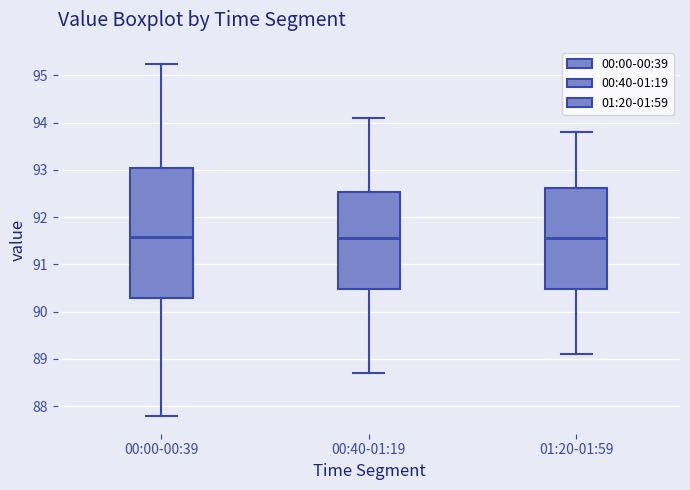

Reading left to right, transcribe this box plot: for each box, give where its median line is, the range the box spans, and where its two whiskers end, as read against the y-axis. The values are not printed on the chart, so give them approximately, as read against the axis.

00:00-00:39: median 91.6, box 90.3 to 93.0, whiskers 87.8 to 95.2
00:40-01:19: median 91.6, box 90.5 to 92.5, whiskers 88.7 to 94.1
01:20-01:59: median 91.6, box 90.5 to 92.6, whiskers 89.1 to 93.8